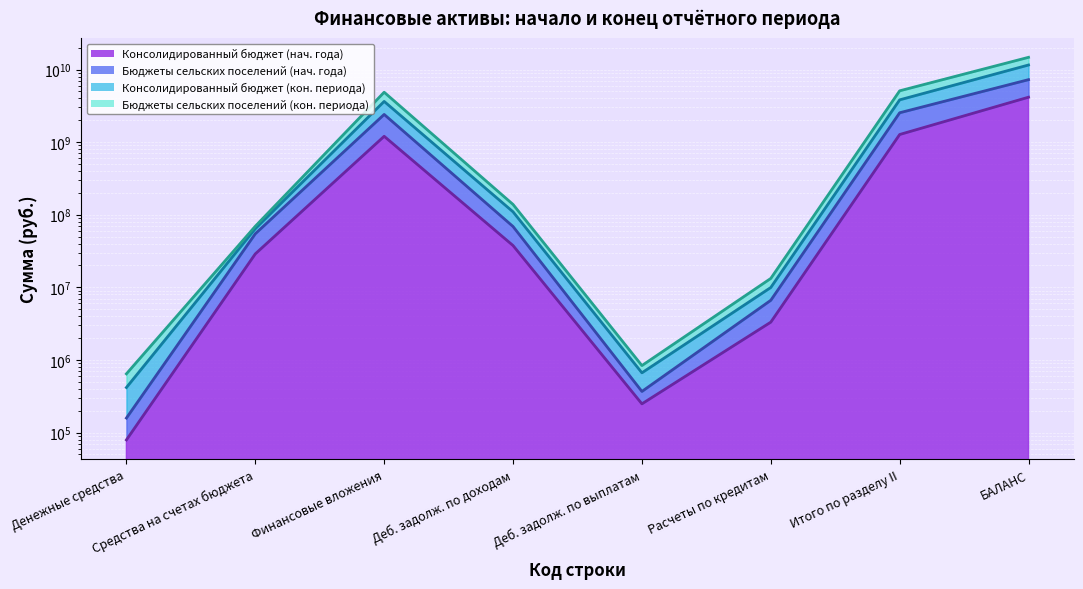

In Консолидированный бюджет (нач. года), how many points are lower than both neighbors (excluding endpoints)?

1